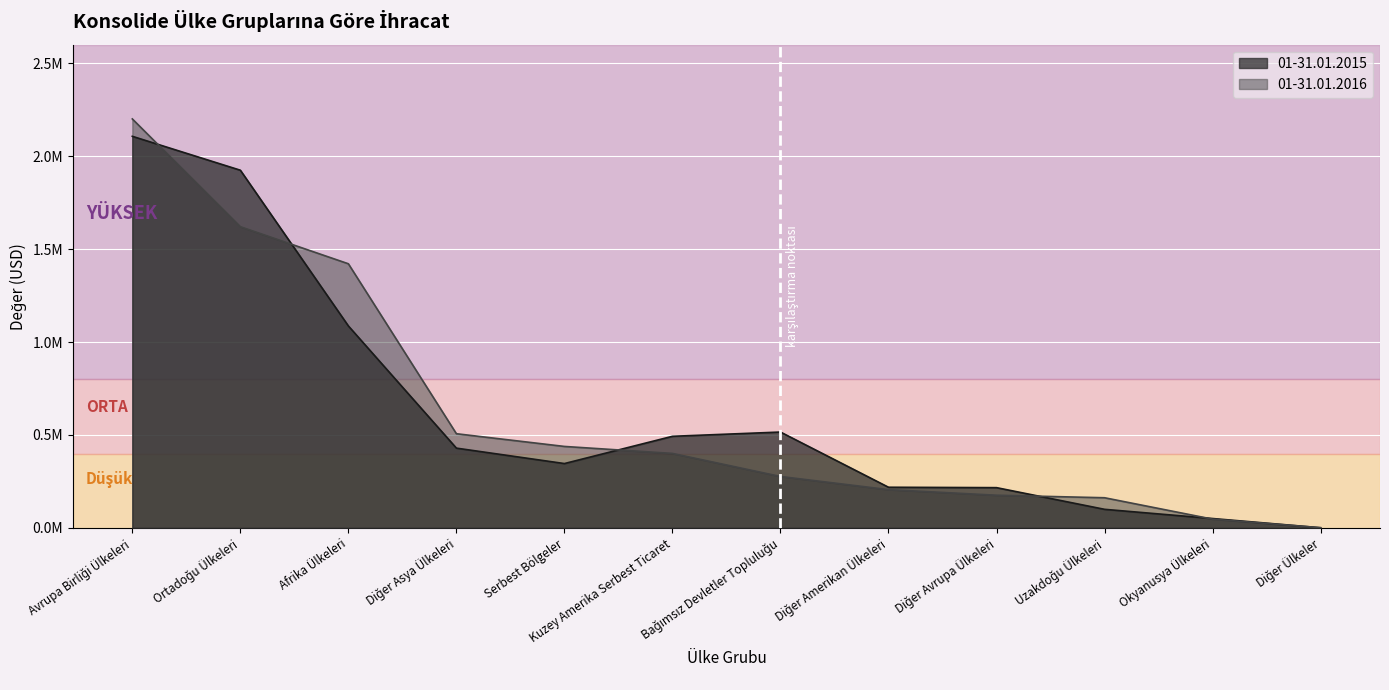

Rank the series by their average value, from highest to lowest.

01-31.01.2015, 01-31.01.2016